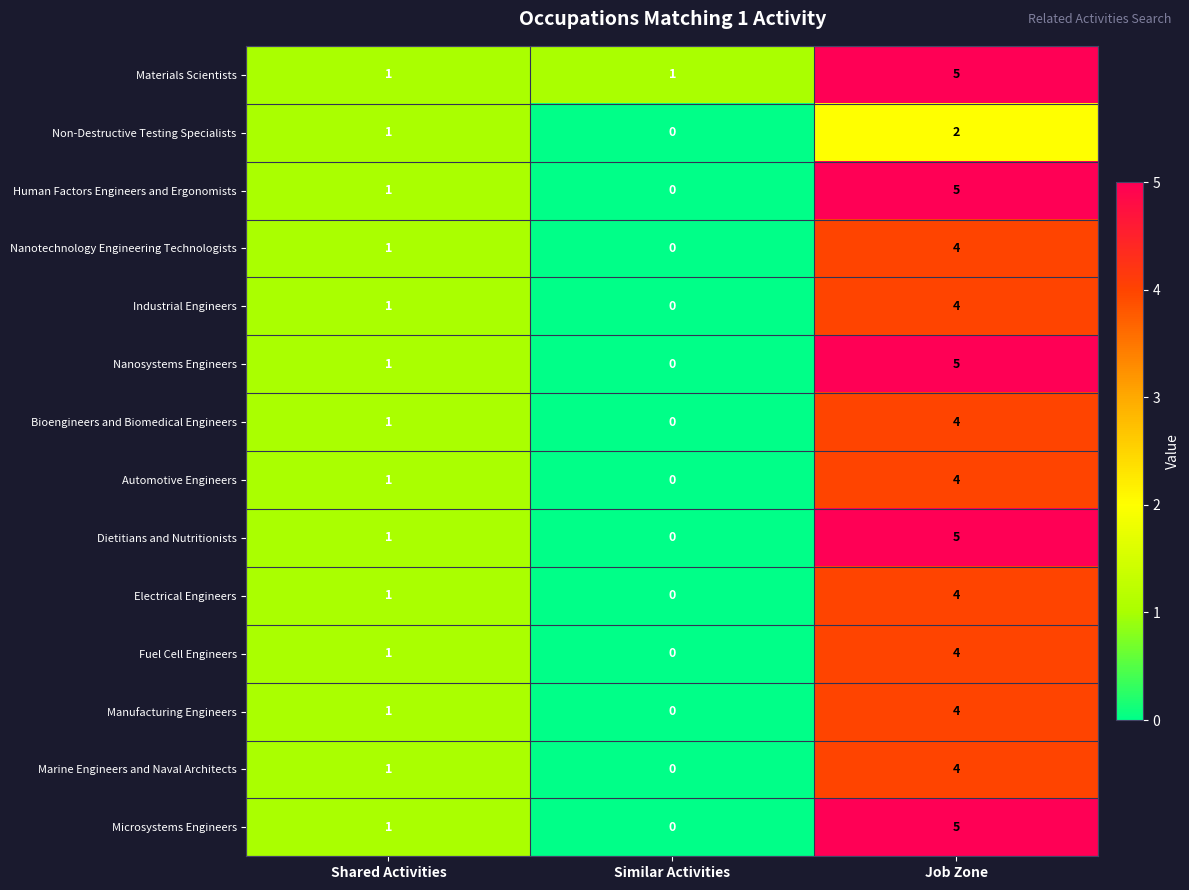

True or false: Industrial Engineers has a value of 2 at Job Zone.

False